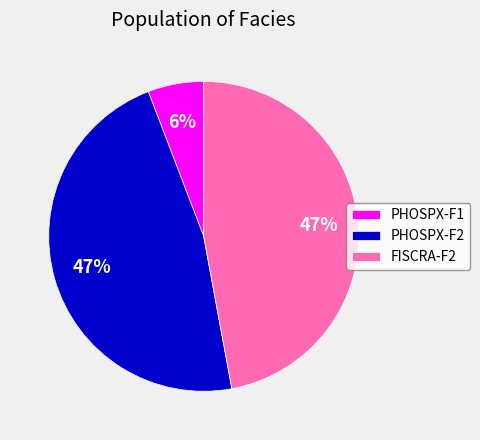

How many slices are in this pie chart?

3